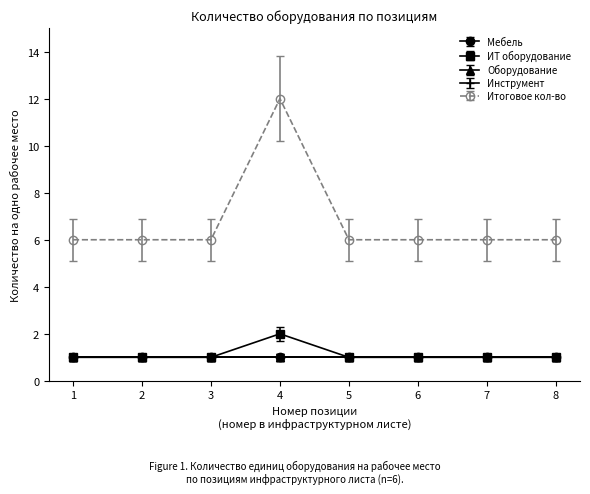

Is this an area chart (filled region under the line)?

No